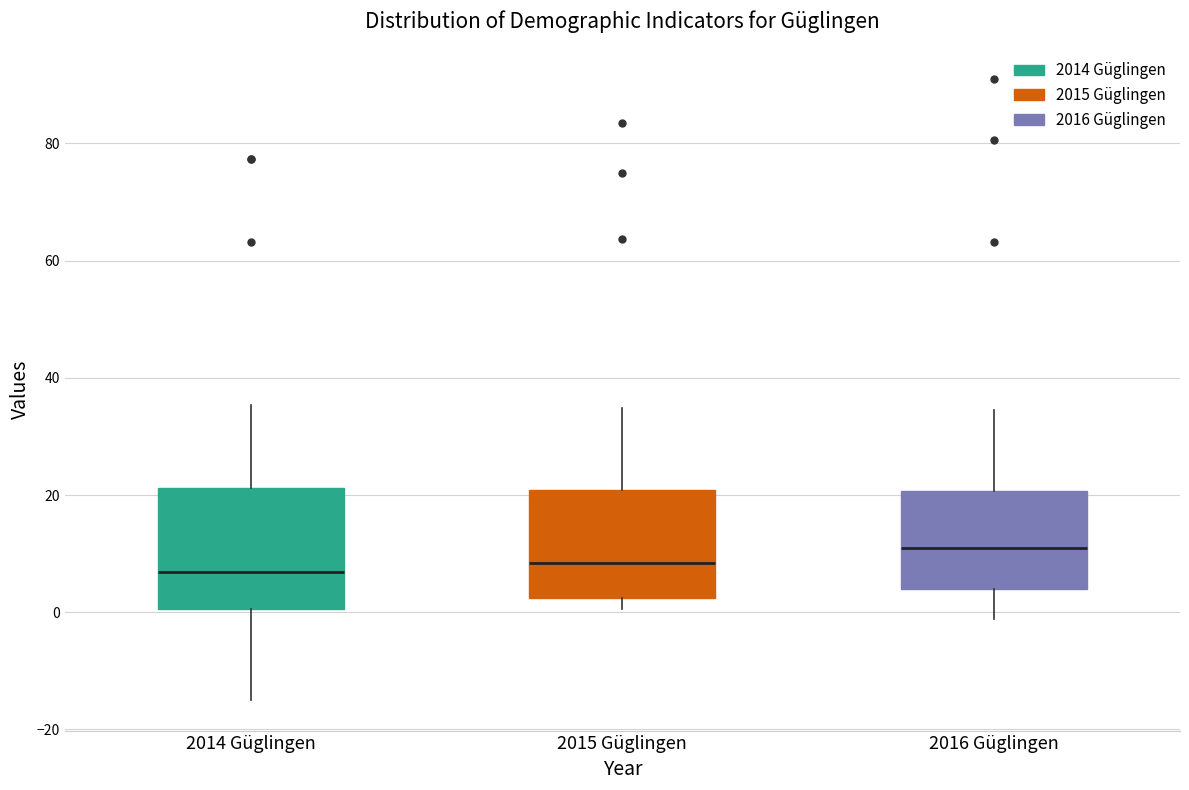

Reading left to right, read every box against the y-axis: the position of its median line, the range the box covers, and the ends of its whiskers. The values are not printed on the chart, so give them approximately, as read against the axis.

2014 Güglingen: median 6, box 0 to 22, whiskers -14 to 36
2015 Güglingen: median 8, box 2 to 20, whiskers 0 to 34
2016 Güglingen: median 12, box 4 to 20, whiskers -2 to 34